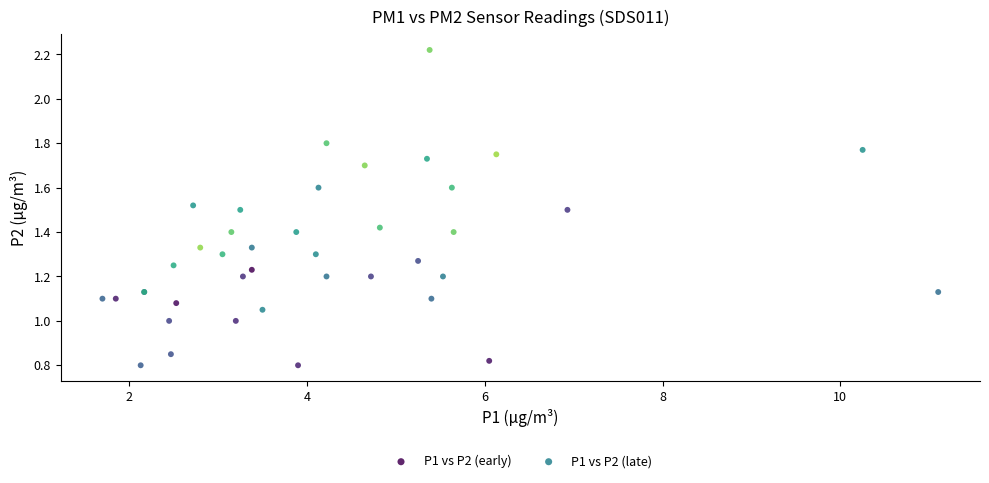

Which series reaches the minimum Y coordinate?

P1 vs P2 (early)